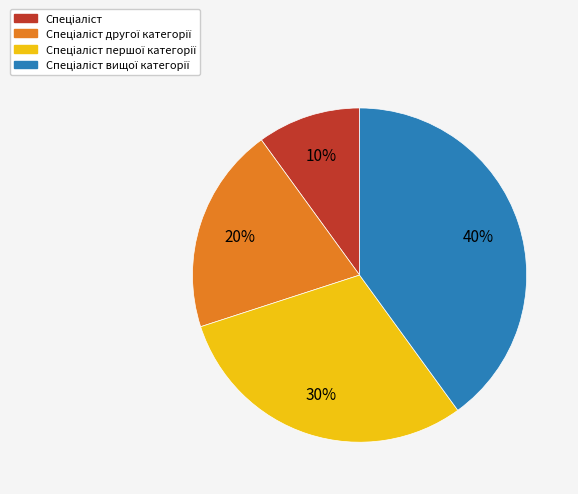

Is there a majority slice in this chart?

No